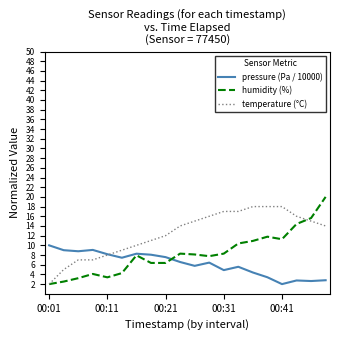

Which series has the largest range (max minus min)?

humidity (%)